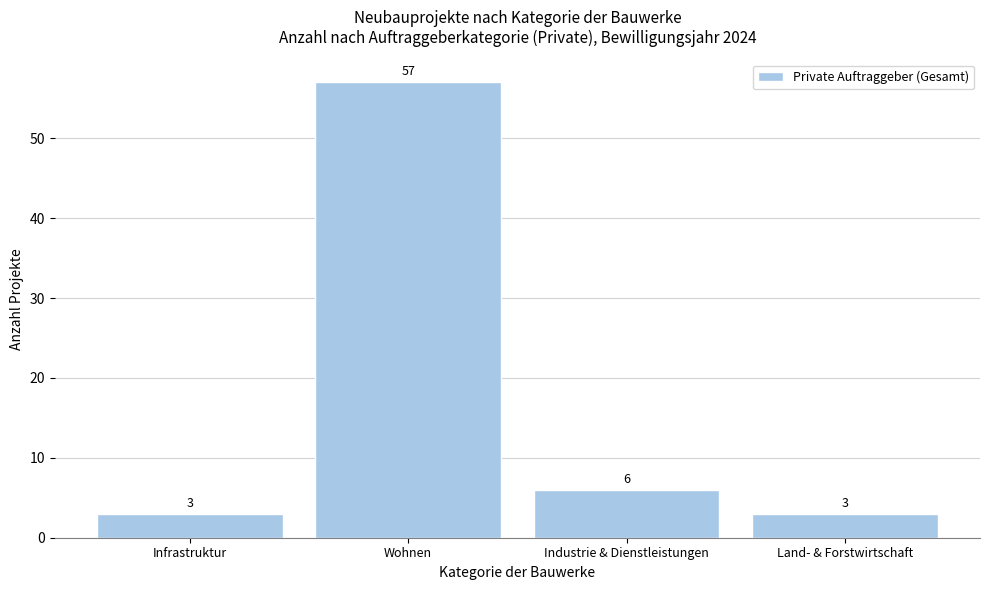

Reading right to left, extract all data points from this chart.

Land- & Forstwirtschaft=3	Industrie & Dienstleistungen=6	Wohnen=57	Infrastruktur=3